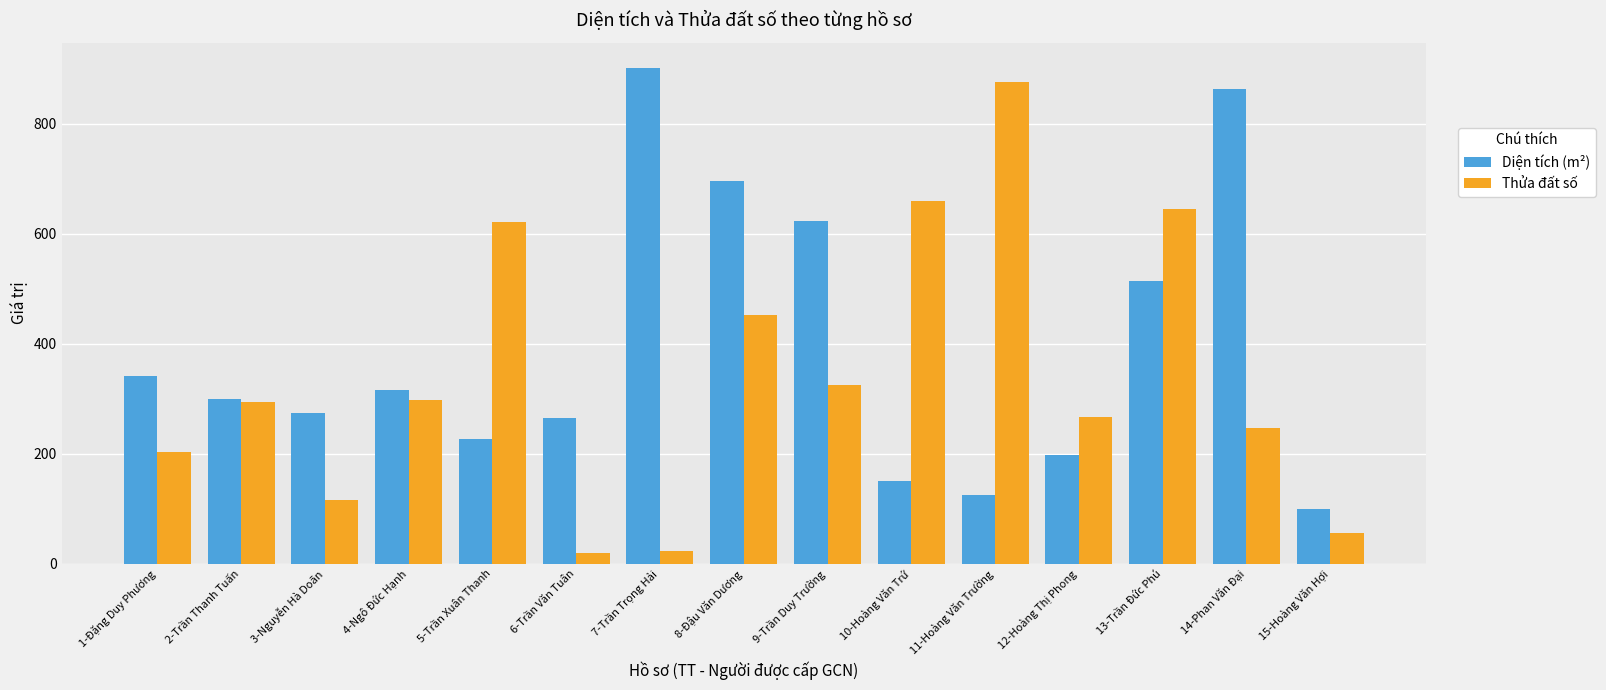

Which series has the widest spread of values?

Thửa đất số